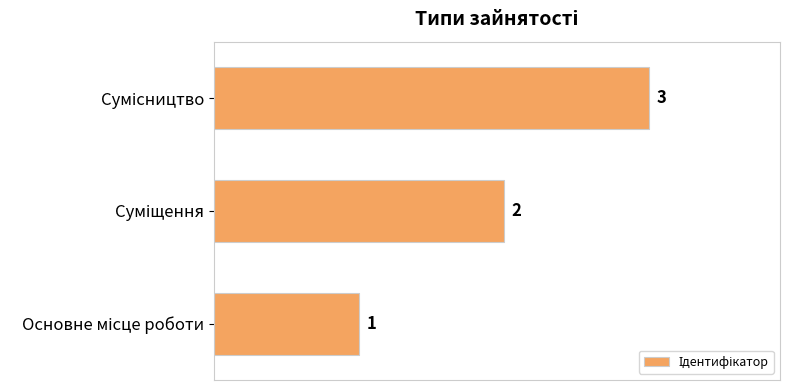

How many categories are shown in the chart?

3